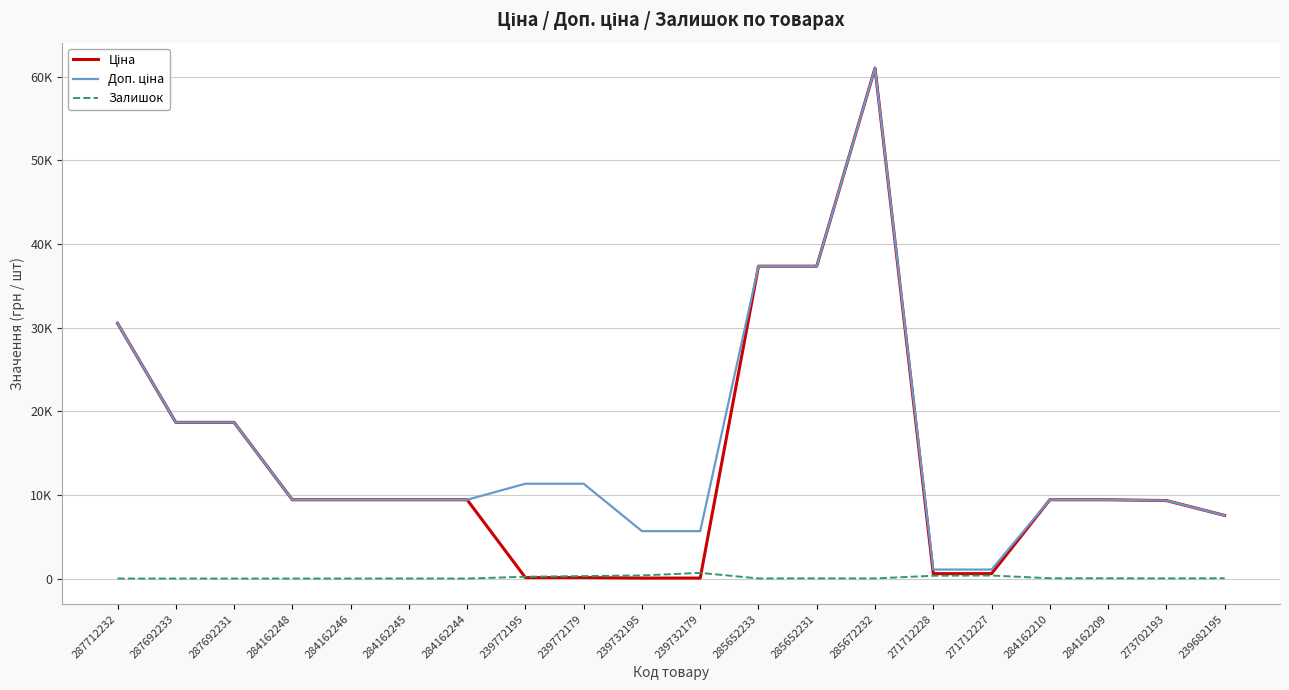

Does the chart have visible grid lines?

Yes